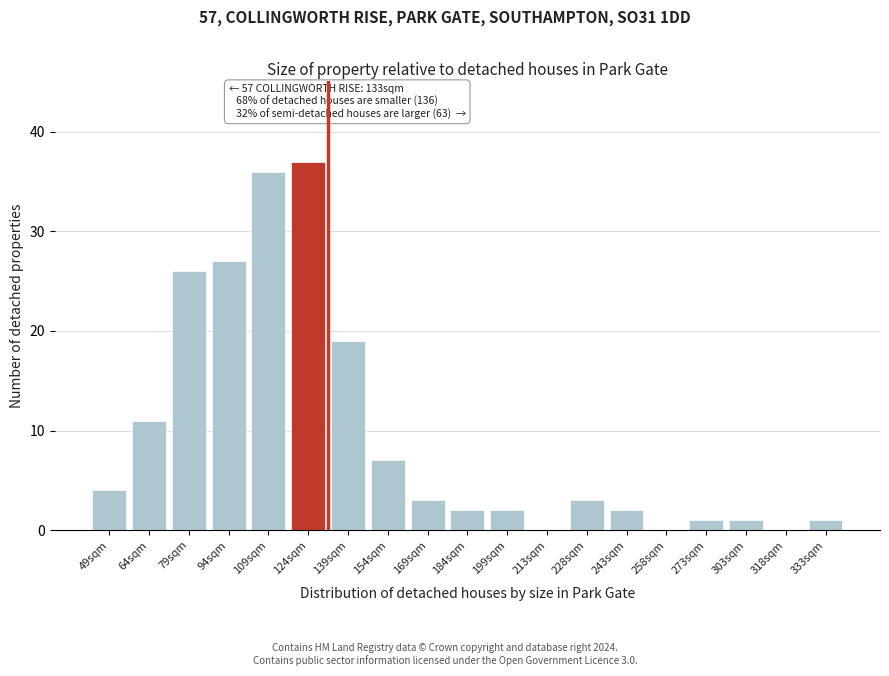

Reading right to left, extract all data points from this chart.

333sqm=1	318sqm=0	303sqm=1	273sqm=1	258sqm=0	243sqm=2	228sqm=3	213sqm=0	199sqm=2	184sqm=2	169sqm=3	154sqm=7	139sqm=19	124sqm=37	109sqm=36	94sqm=27	79sqm=26	64sqm=11	49sqm=4